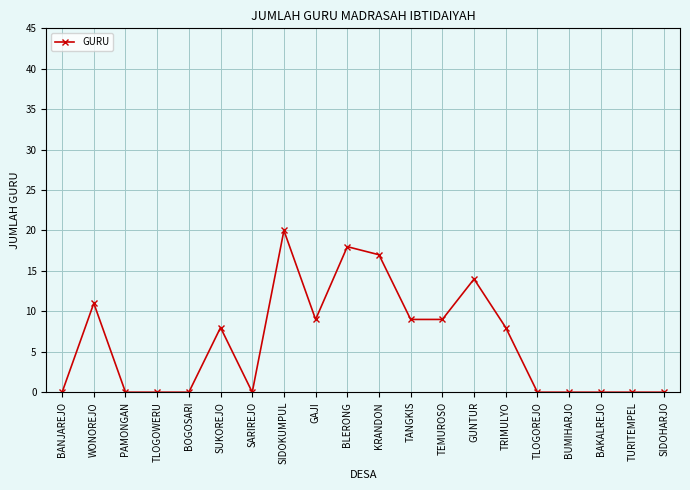

Count the number of data series in this chart.

1